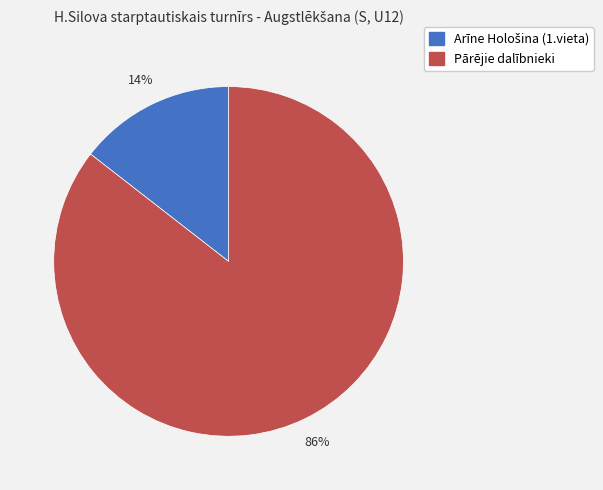

Is there any slice that represents more than half of the pie?

Yes